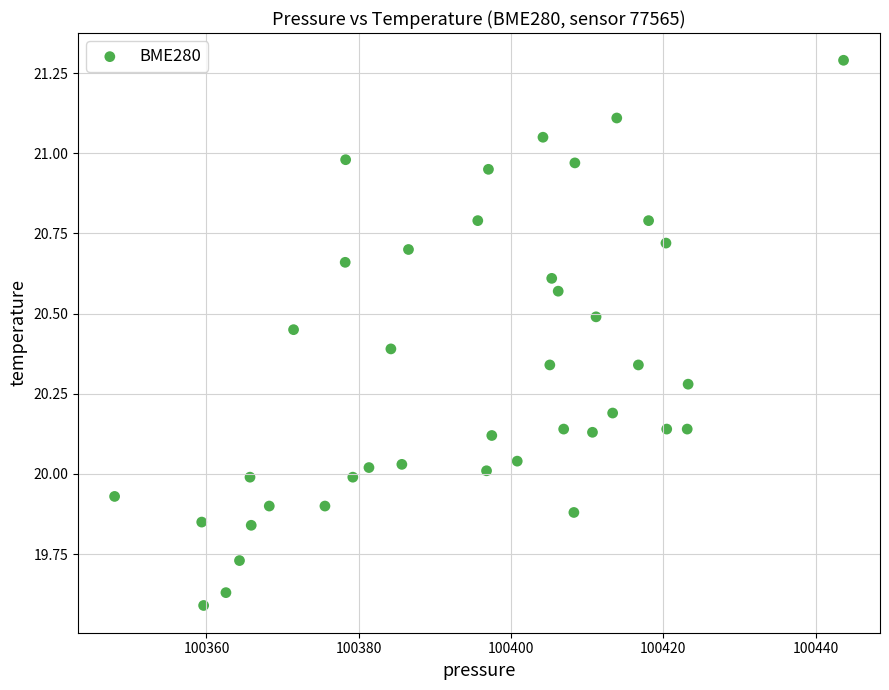

What is the range of Y values (max minus min)?

1.7